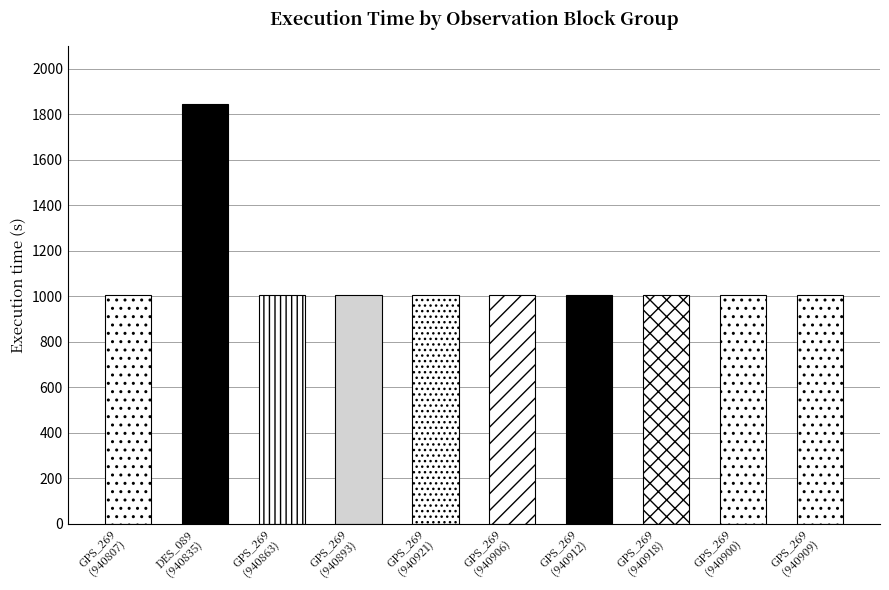

List the labels in order of value, smallest first.

OB ID ~940807, OB ID ~940863, OB ID ~940893, OB ID ~940921, OB ID ~940906, OB ID ~940912, OB ID ~940918, OB ID ~940900, OB ID ~940909, OB ID ~940835